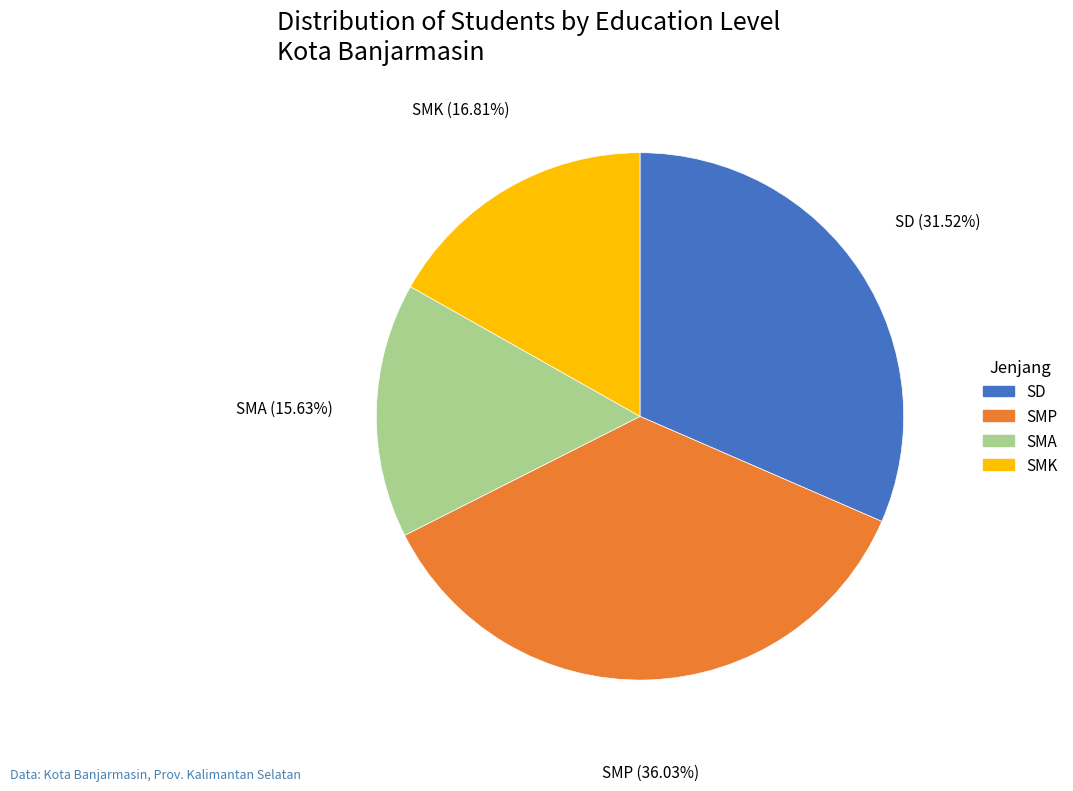

What percentage is NOT represented by SD?

68.5%